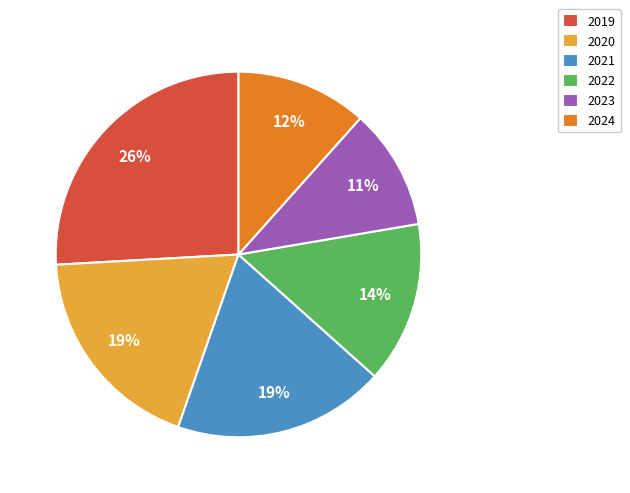

Is the sum of 2020 and 2023 greater than half?

No